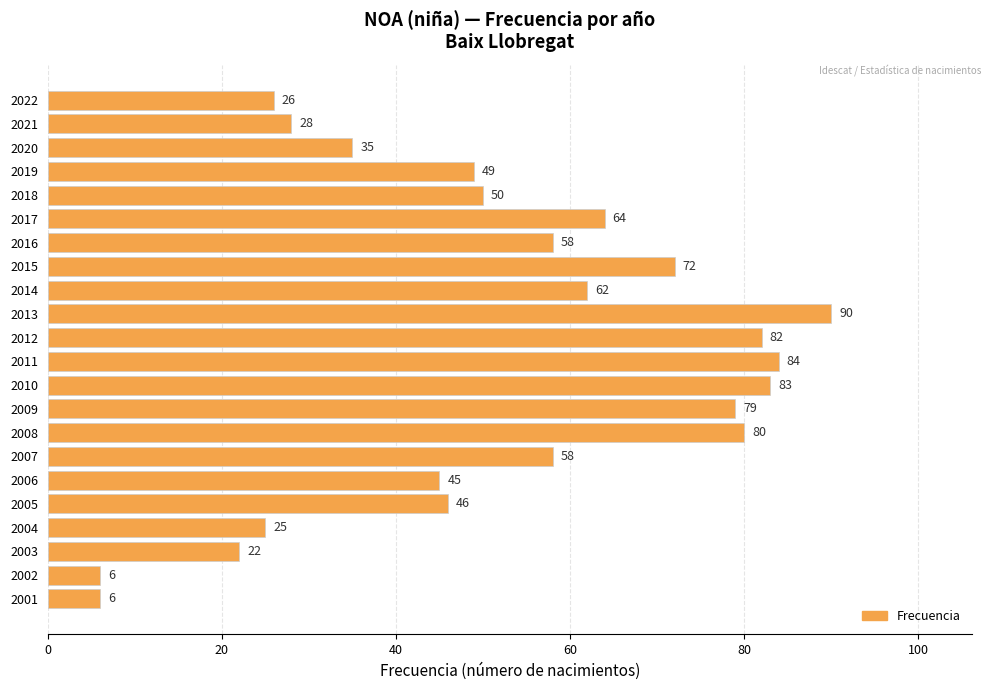

What is the difference between the values at 2022 and 2014?

36